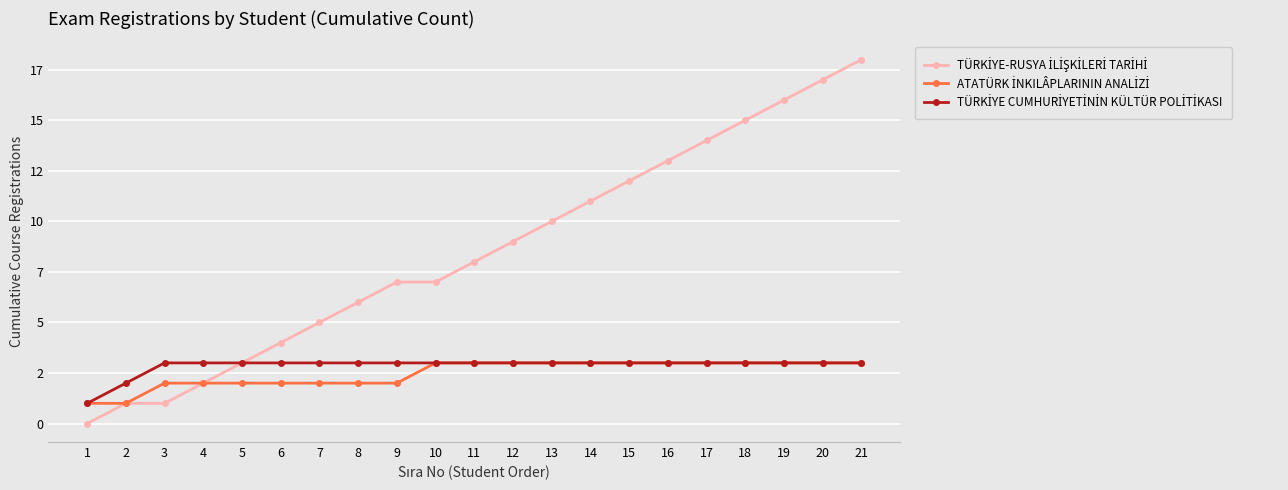

What is the total value across all series at 6?

9